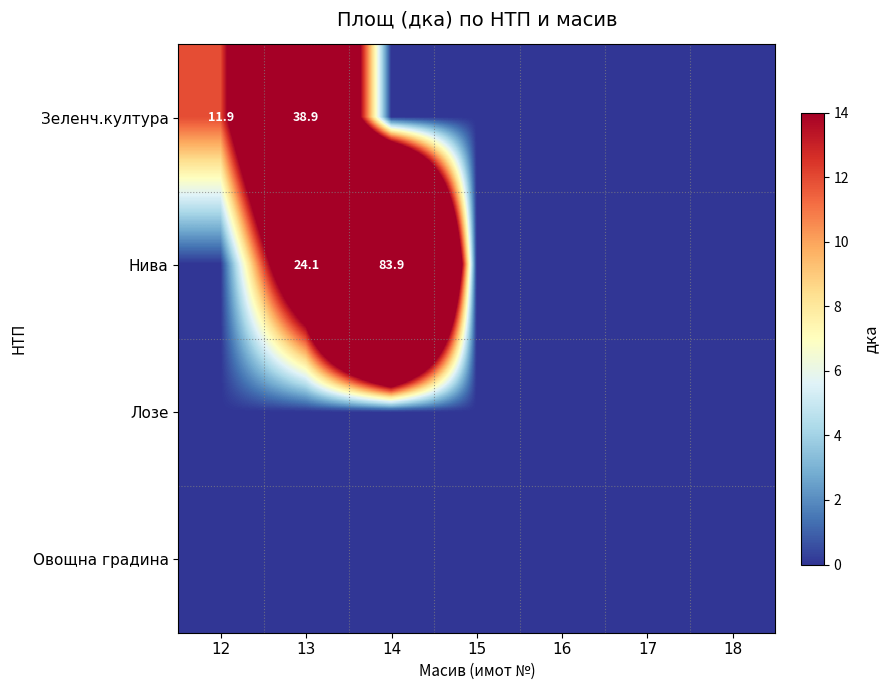

Is it true that Нива equals 83.9 at 14?

True